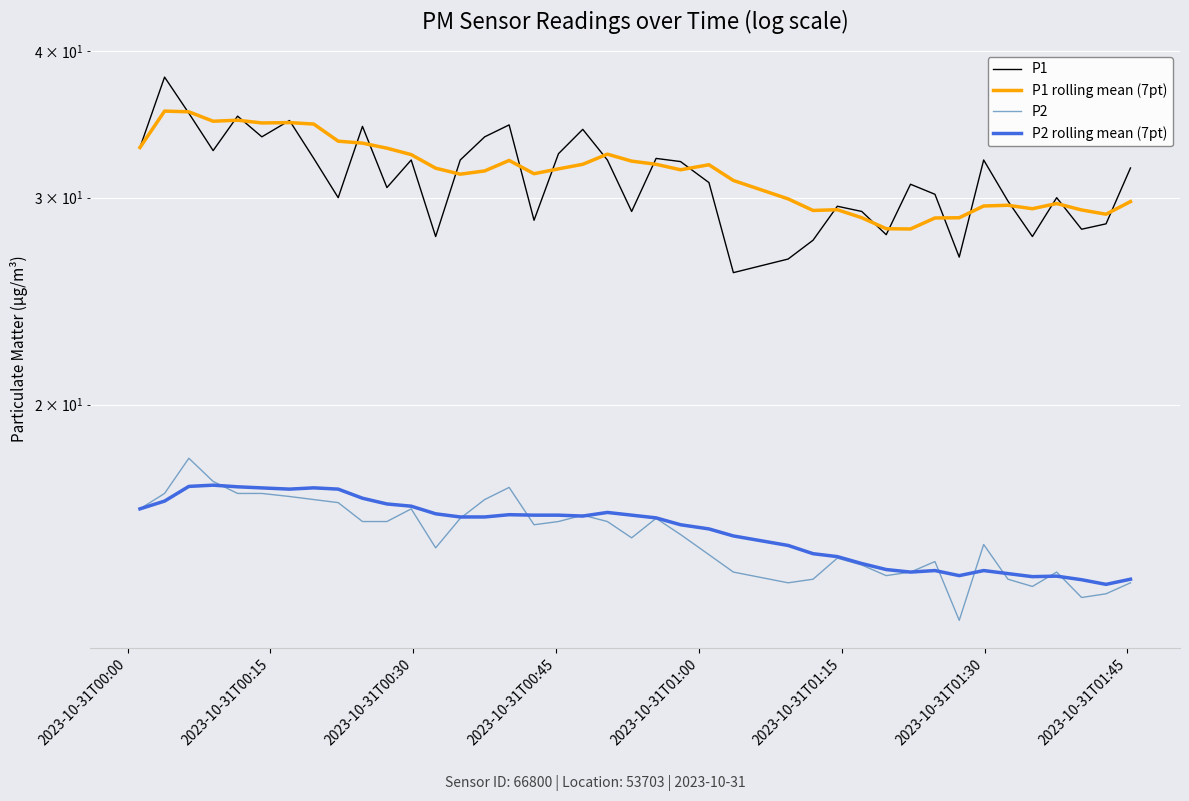

How many lines are shown in the chart?

4